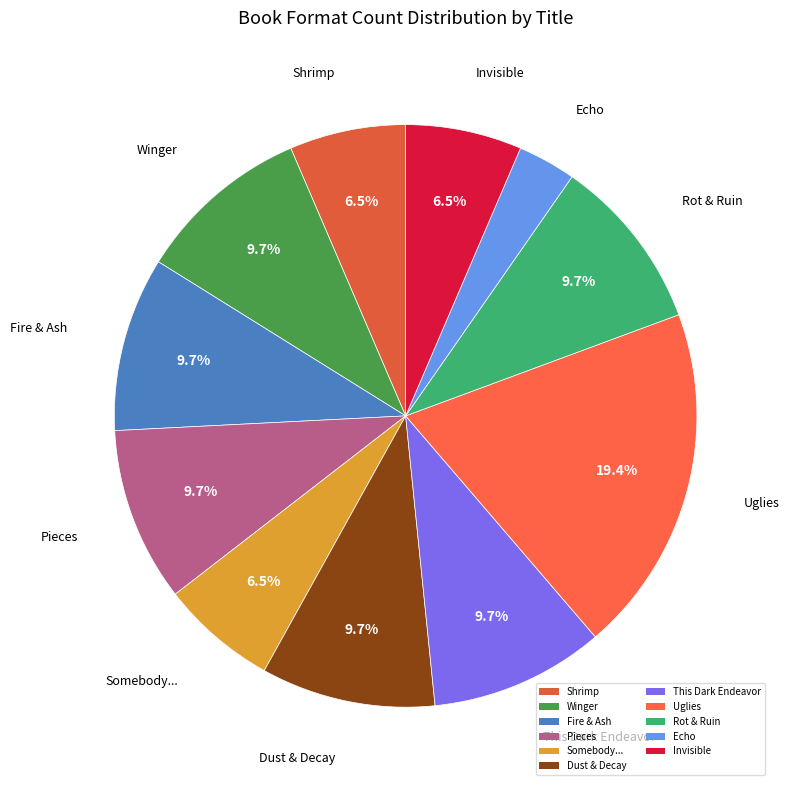

Is Pieces the majority of the pie?

No